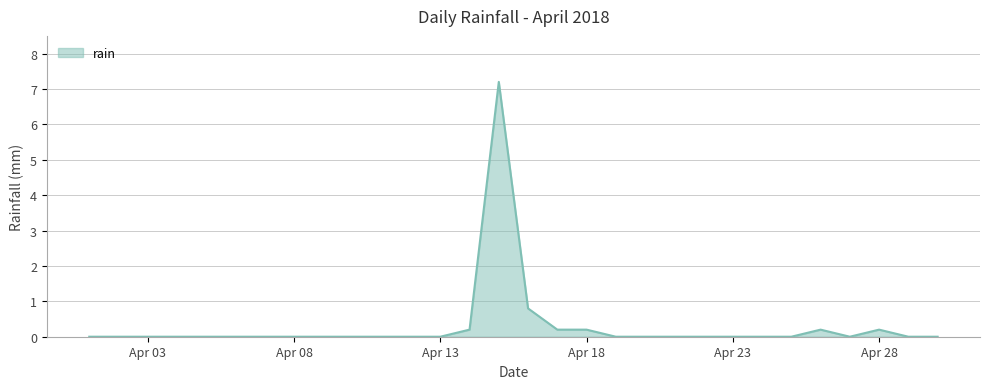

What is the greatest value displayed?

7.2